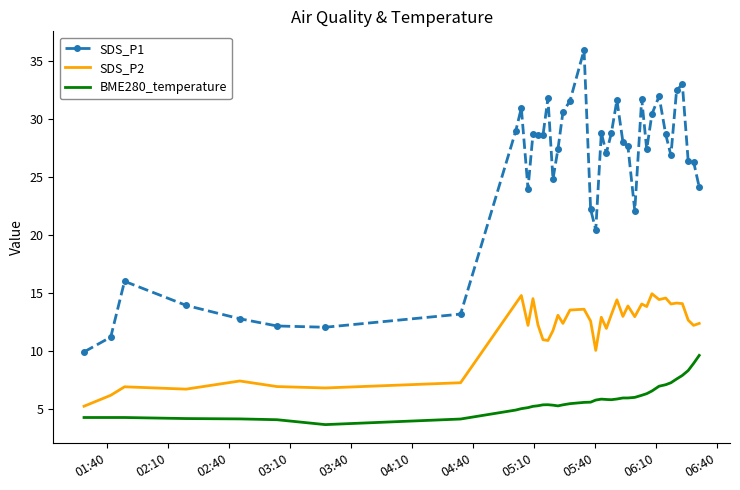

Which series has the widest spread of values?

SDS_P1